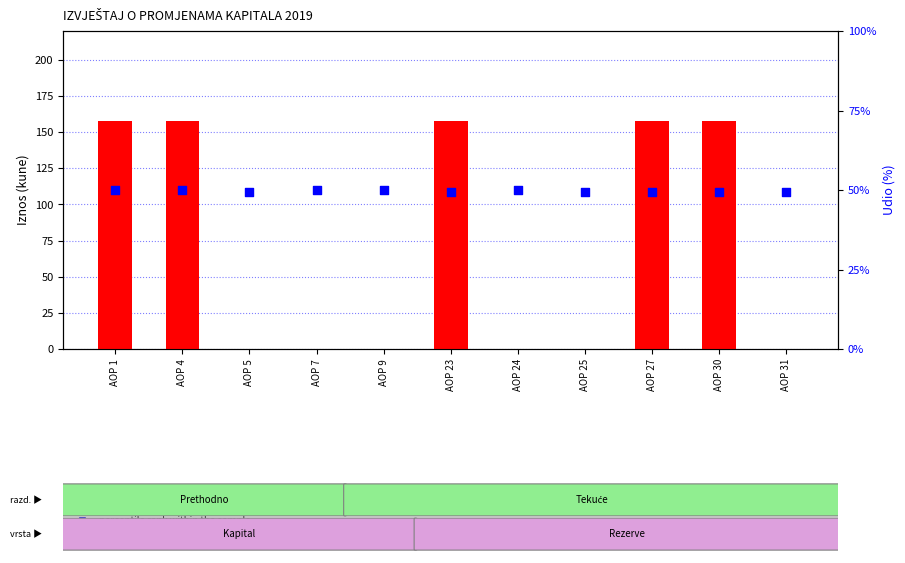

What are all the series names shown in the legend?

count, percentile rank within the sample